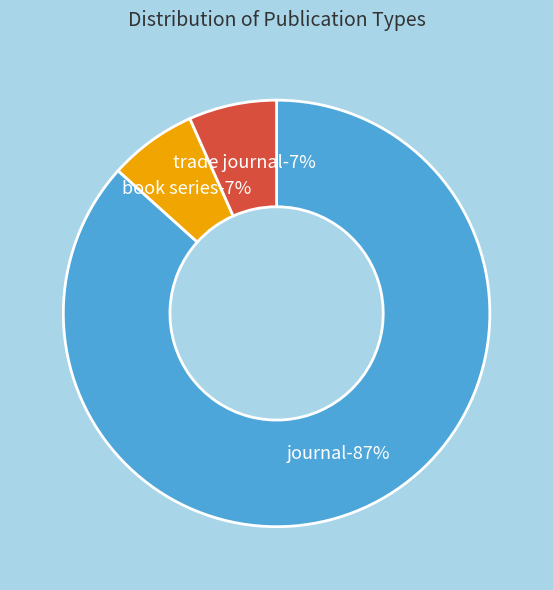

Combined, do trade journal and journal account for over 50%?

Yes